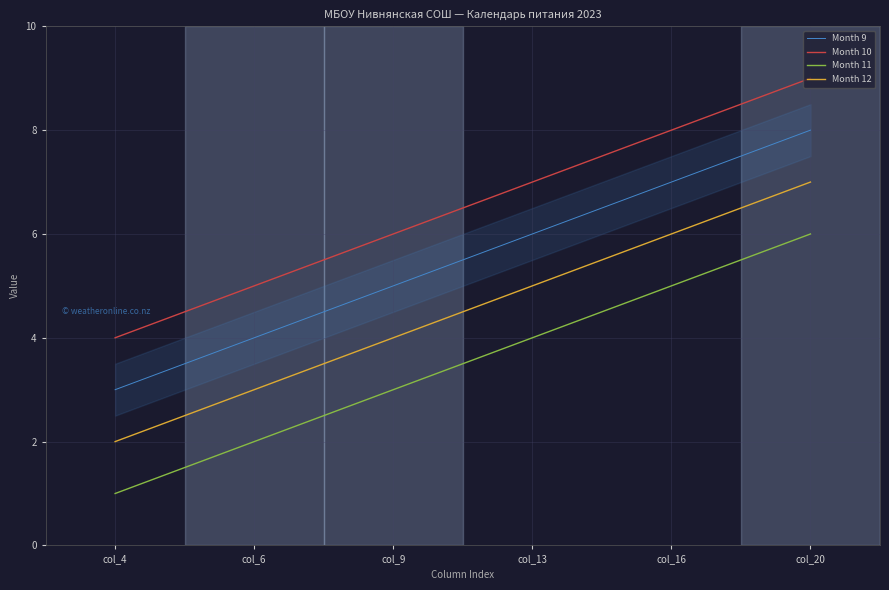

Which series has the largest total across all categories?

Month 10